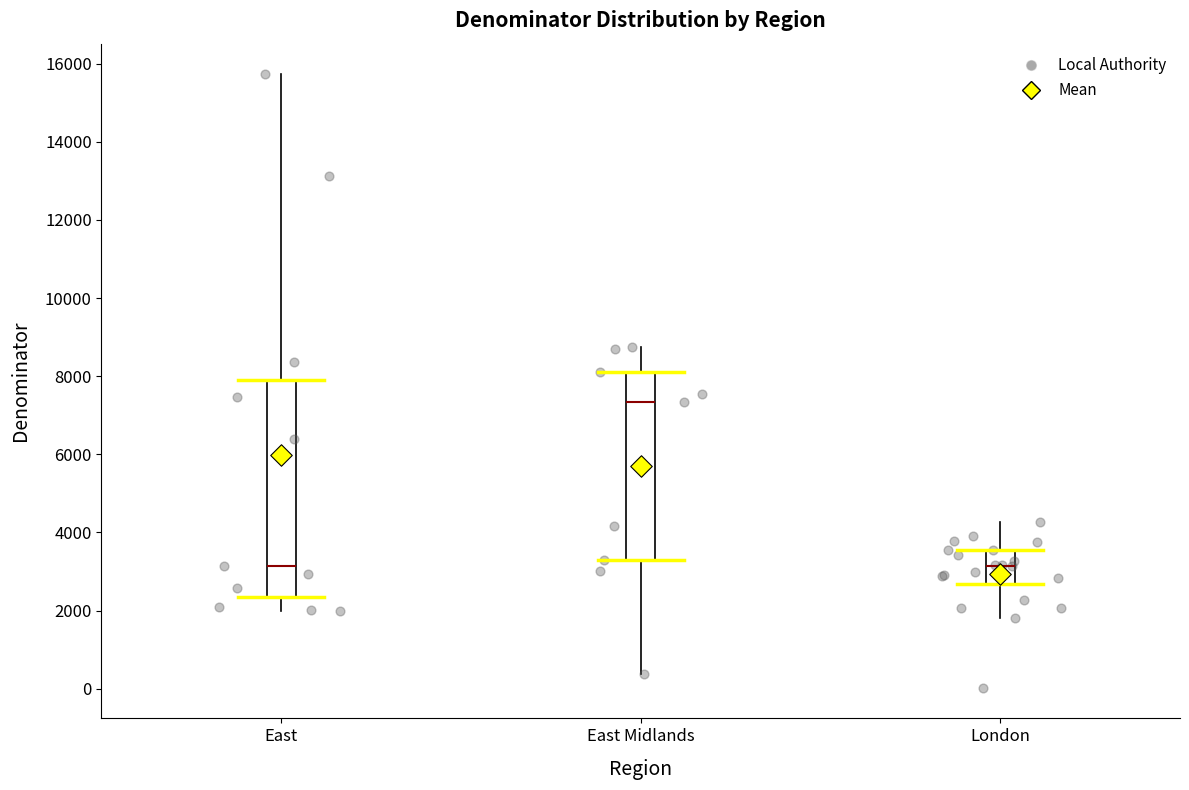

Where does the lower whisker of the box for East end on the y-axis? The values are not printed on the chart, so give them approximately, as read against the axis.

2000